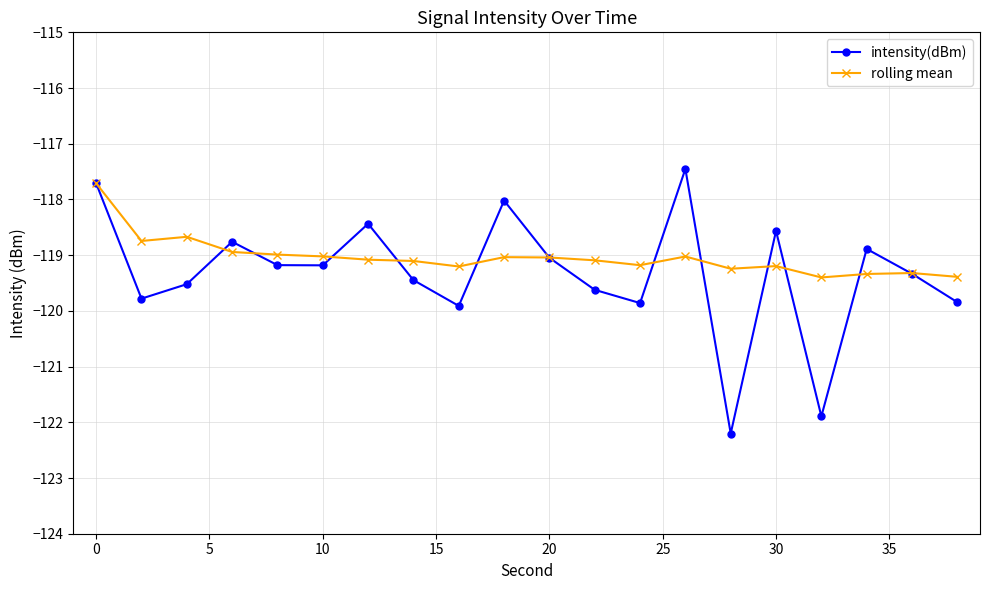

List the series in order of their peak value, highest first.

intensity(dBm), rolling mean